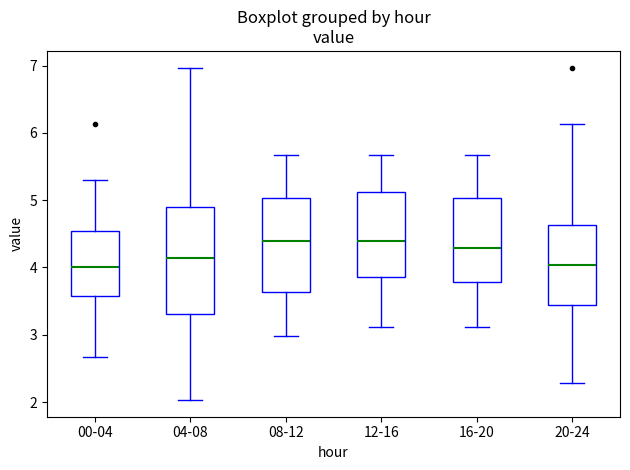

Comparing the boxes themselves (not the whiskers), which one is the tallest?

04-08